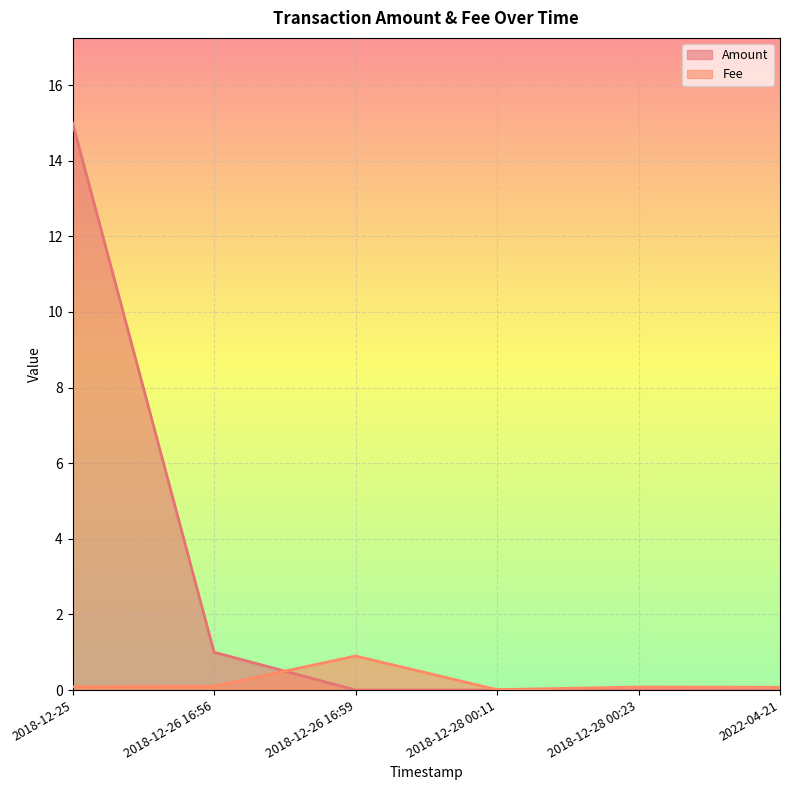

Which has a higher value, 2022-04-21 or 2018-12-26 16:56?

2018-12-26 16:56